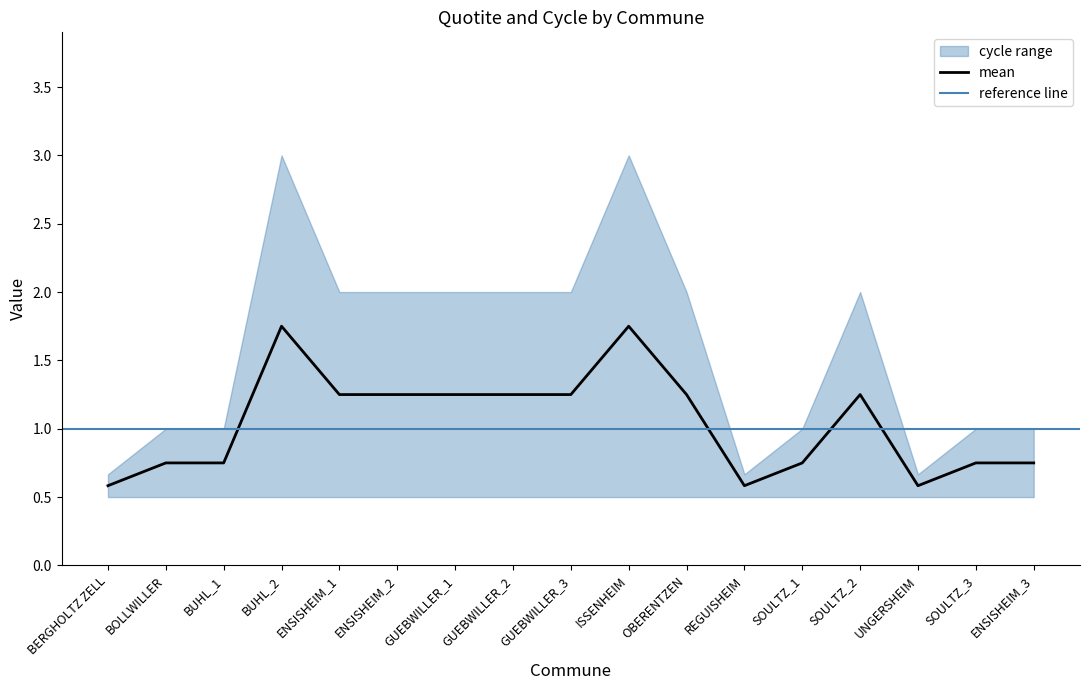

How many values are between 0 and 1?

8